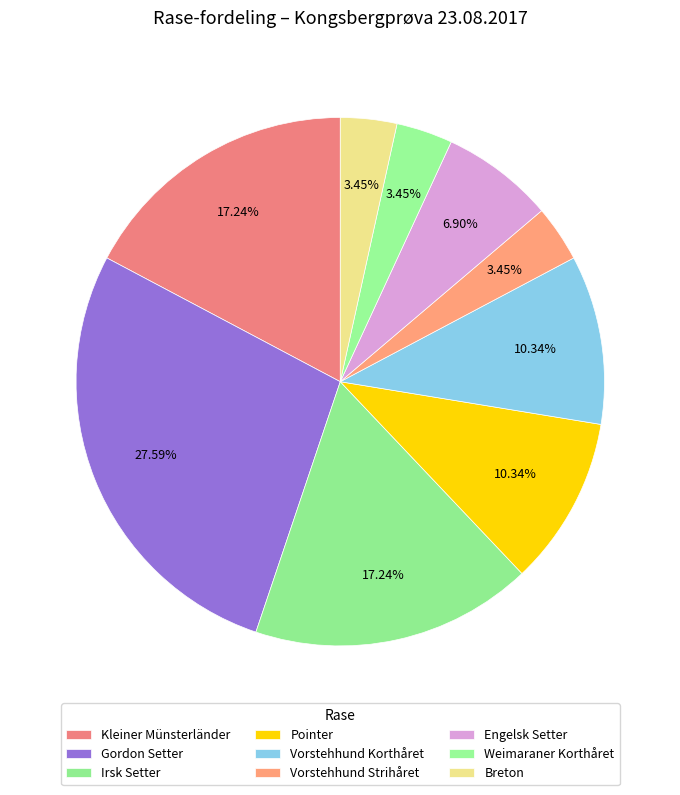

Does Pointer represent more than half of the total?

No